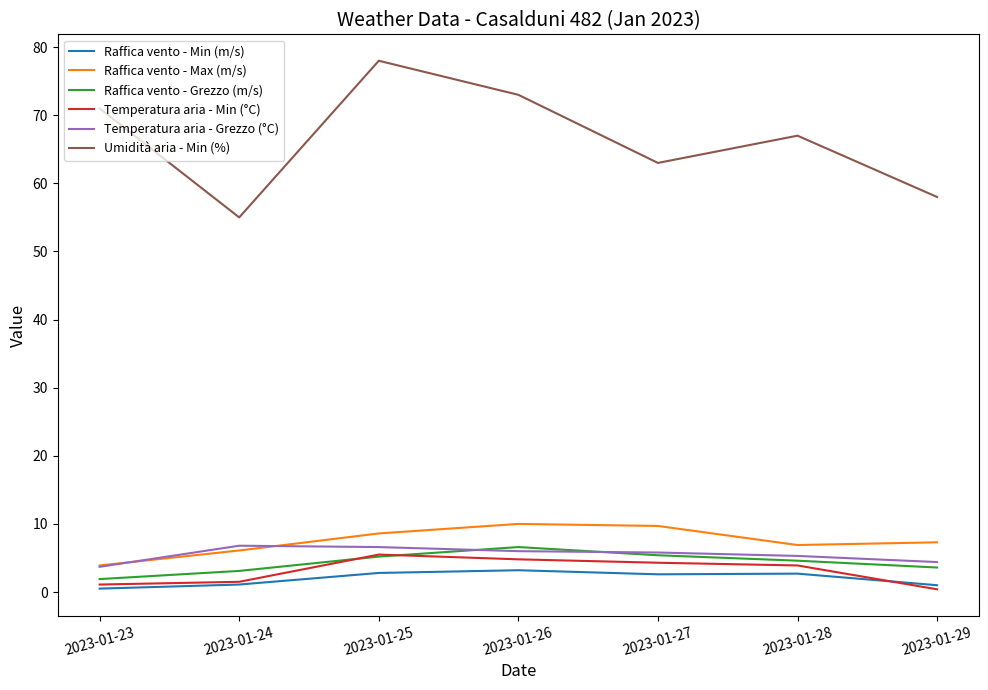

What is the total value across all series at 2023-01-28?

90.4